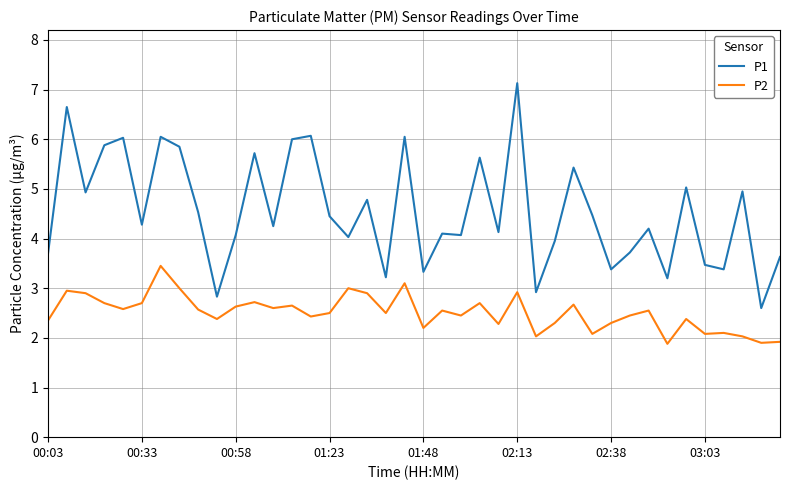

What is the minimum value shown in the chart?

1.9